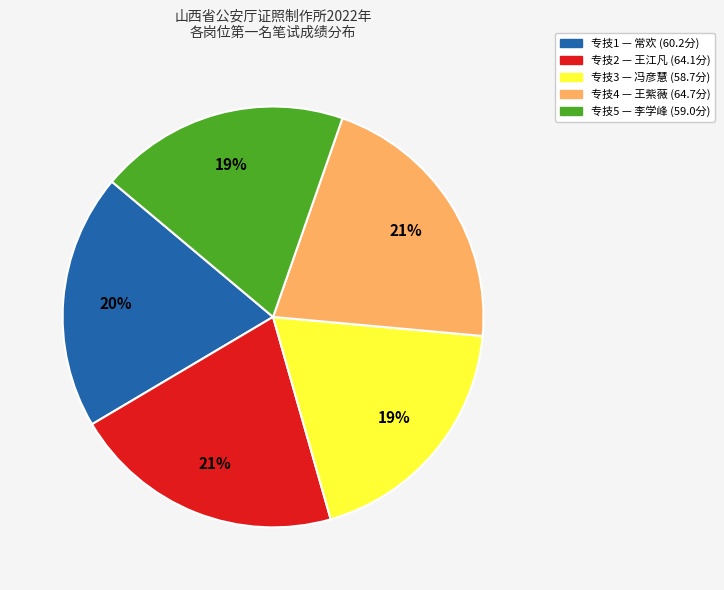

How many slices are in this pie chart?

5